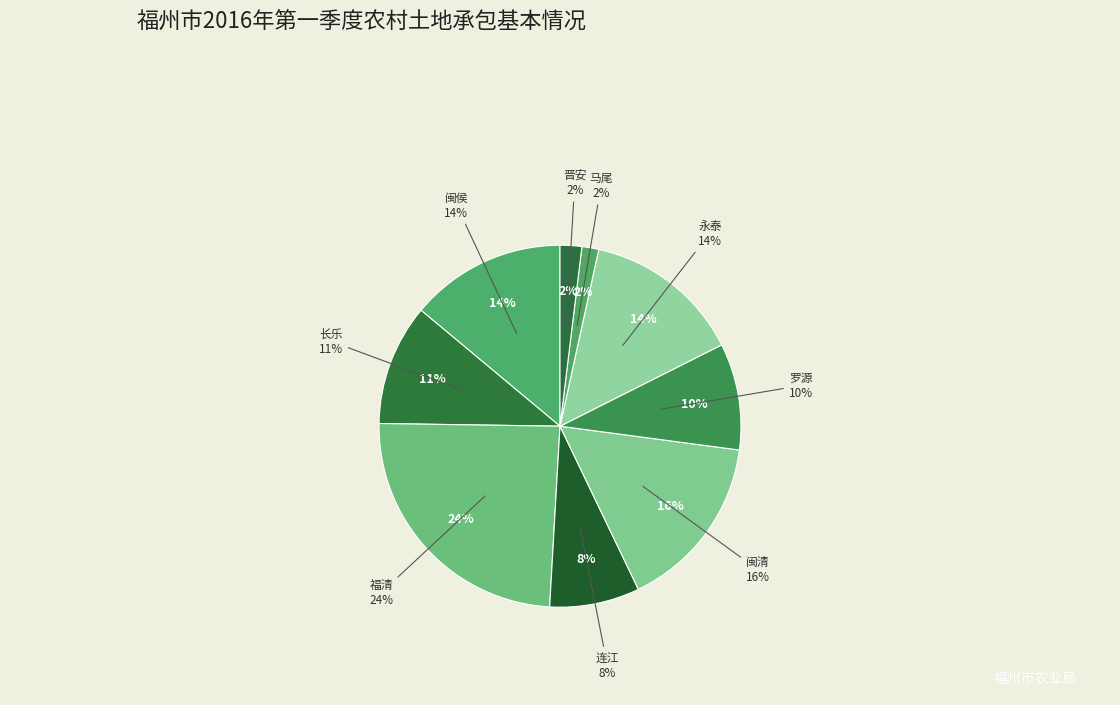

Is there any slice that represents more than half of the pie?

No